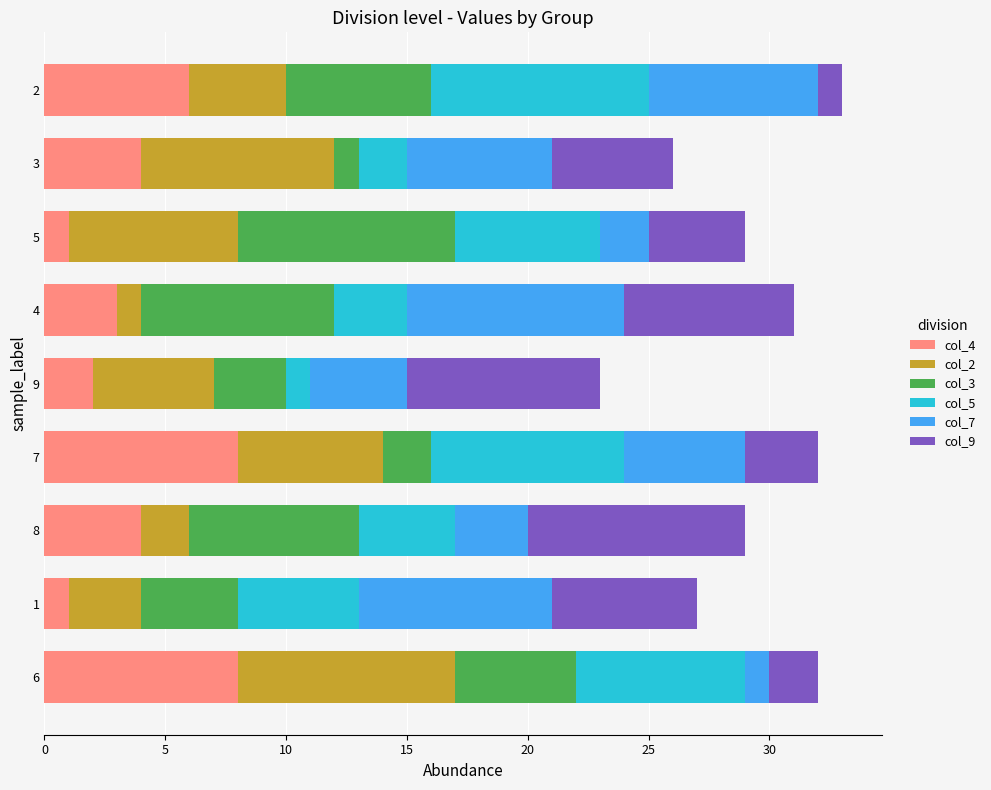

Is it true that col_4 equals 2 at 8?

False